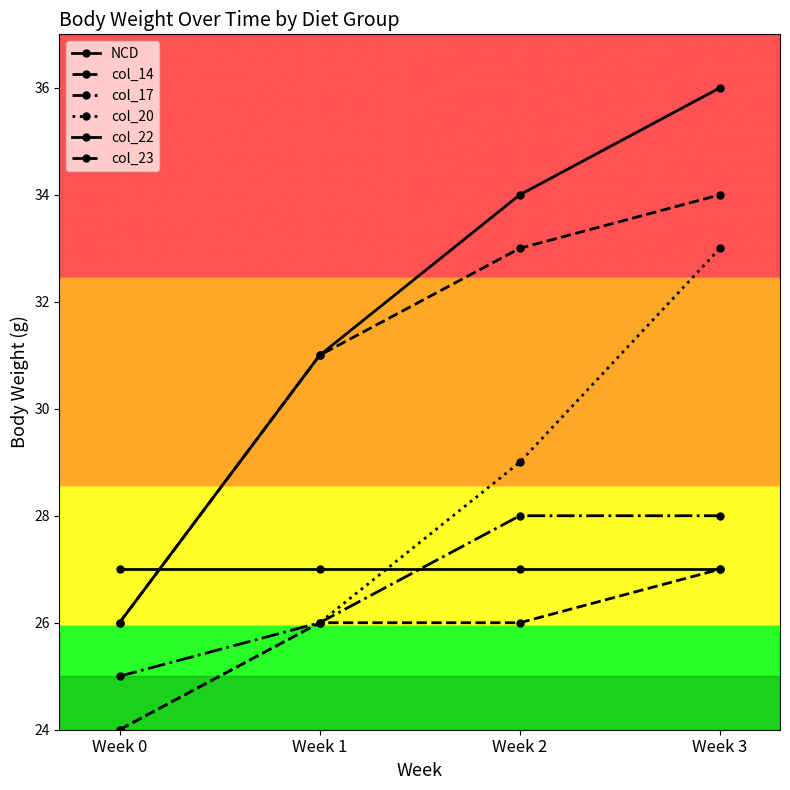

Count the number of categories in the chart.

4